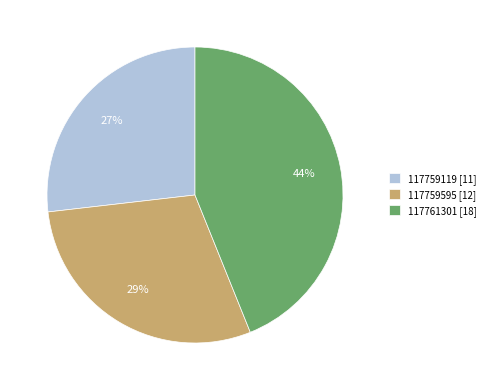

What is the ratio of the value at 117759595 [12] to the value at 117759119 [11]?

1.1